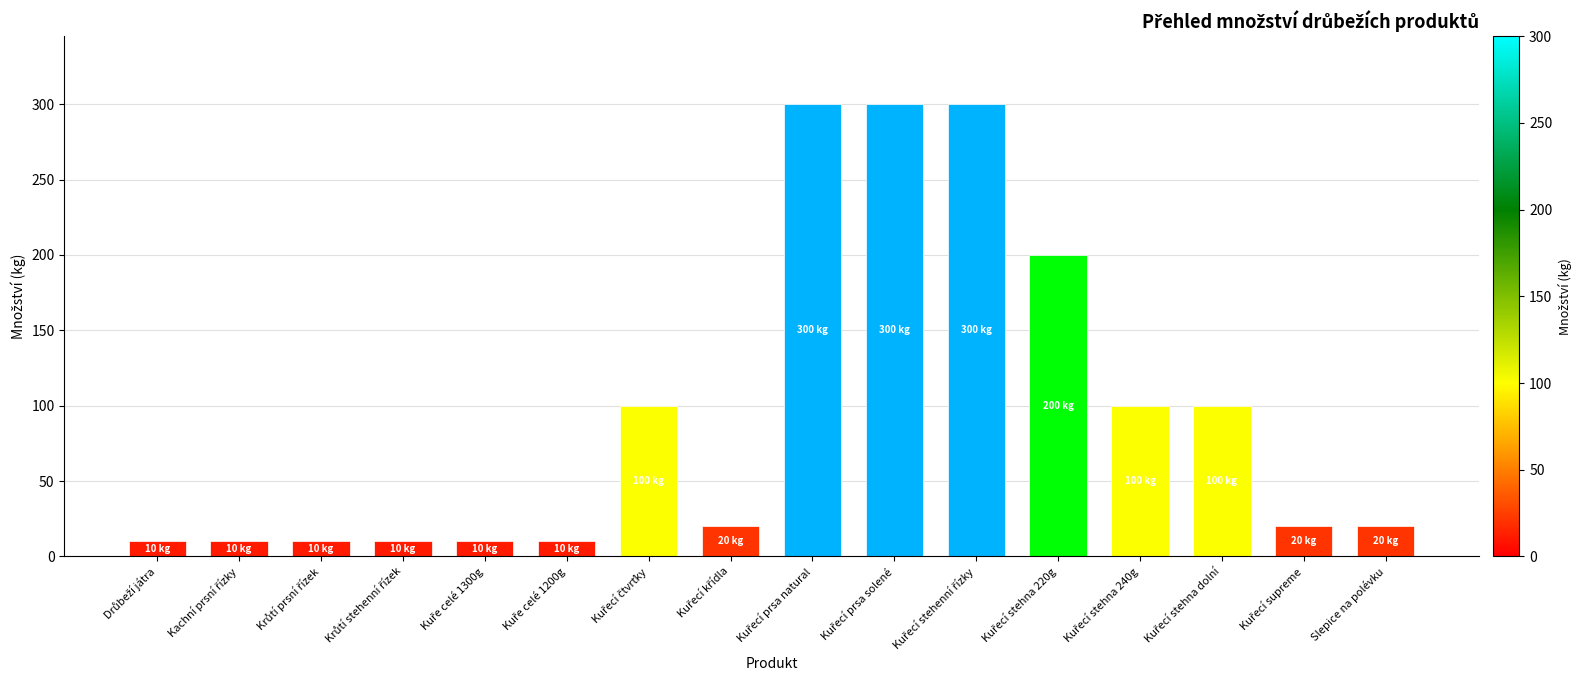

Reading left to right, list all the values displayed in this chart.

10	10	10	10	10	10	100	20	300	300	300	200	100	100	20	20